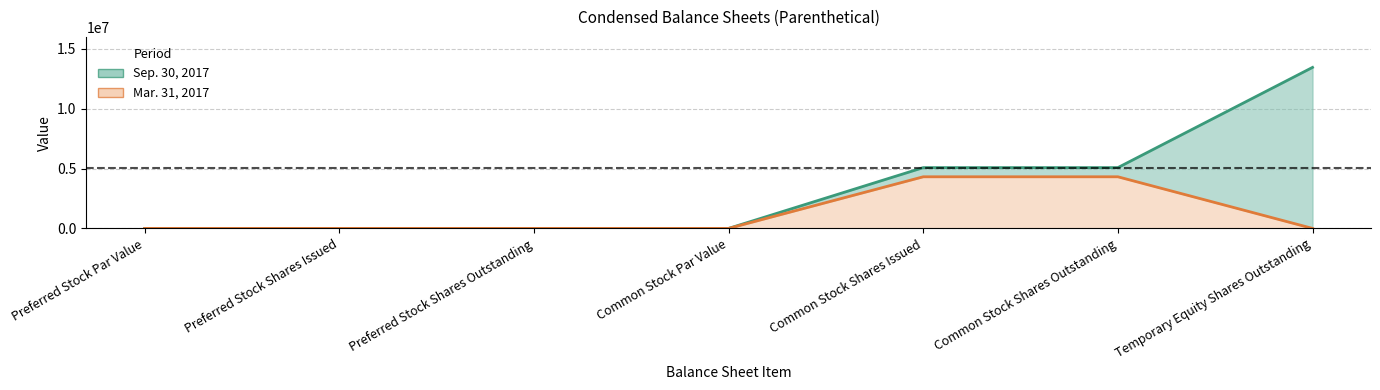

Reading right to left, extract all data points from this chart.

Sep. 30, 2017: 13451345	5078655	5078655	0	0	0	0
Mar. 31, 2017: 0	4312500	4312500	0	0	0	0